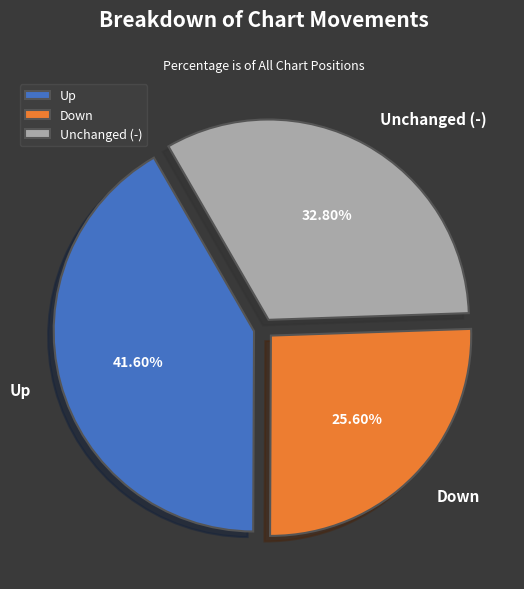

Which has a higher value, Up or Down?

Up